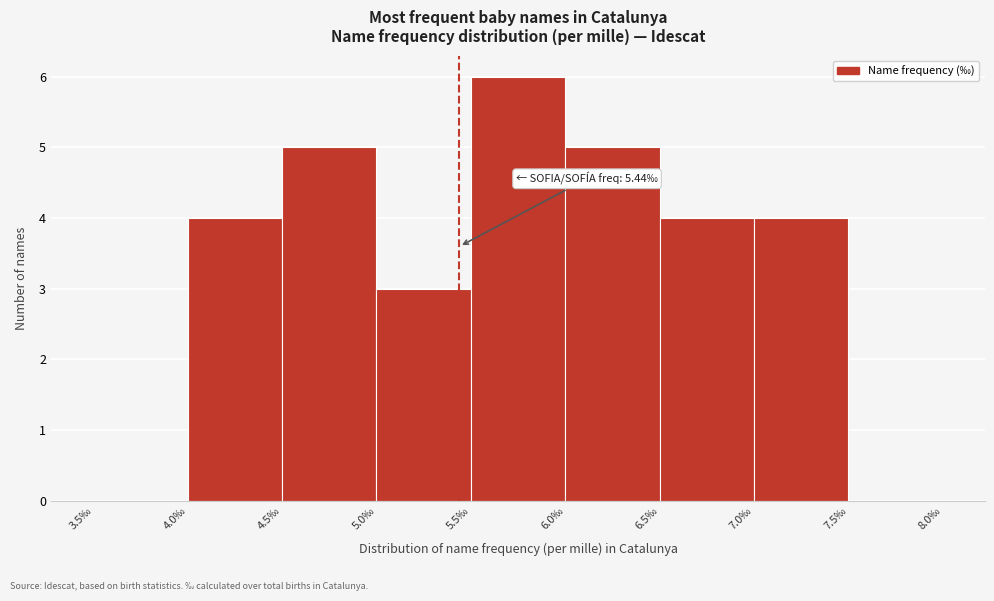

Over which range of the x-axis is the bar tallest?

5.5 to 6.0